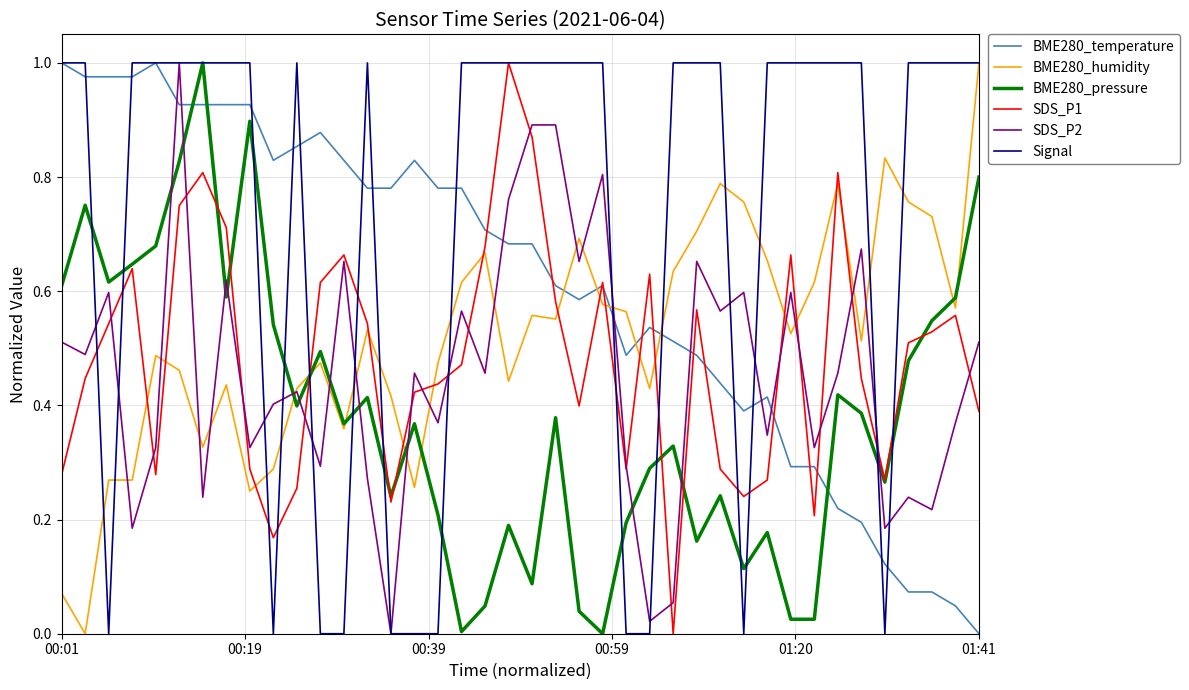

True or false: Signal and BME280_temperature intersect in this chart.

True